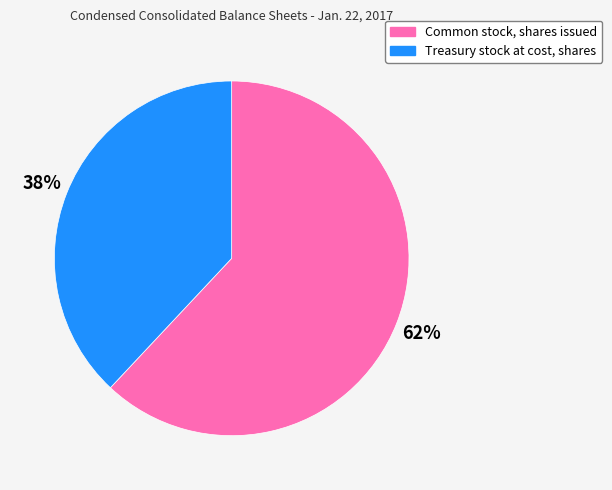

Rank the categories by value from highest to lowest.

Common stock, shares issued, Treasury stock at cost, shares